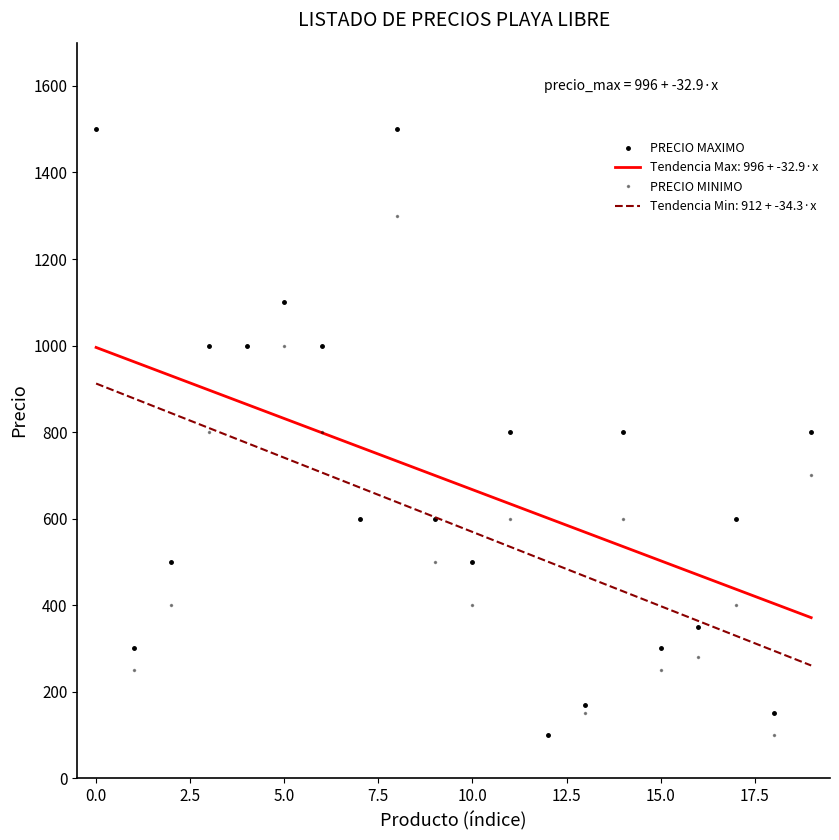

How many values in the PRECIO MINIMO series are below 600?

10